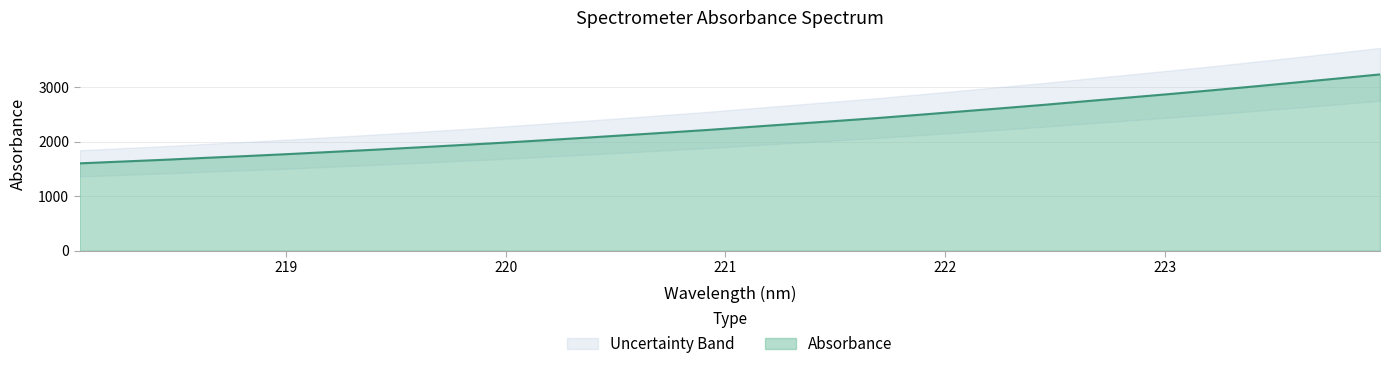

List the labels in order of value, smallest first.

218.0596, 218.2508, 218.442, 218.6332, 218.8244, 219.0156, 219.2067, 219.3979, 219.589, 219.7801, 219.9712, 220.1623, 220.3533, 220.5444, 220.7354, 220.9264, 221.1174, 221.3083, 221.4993, 221.6902, 221.8812, 222.0721, 222.263, 222.4538, 222.6447, 222.8355, 223.0264, 223.2172, 223.408, 223.5987, 223.7895, 223.9802